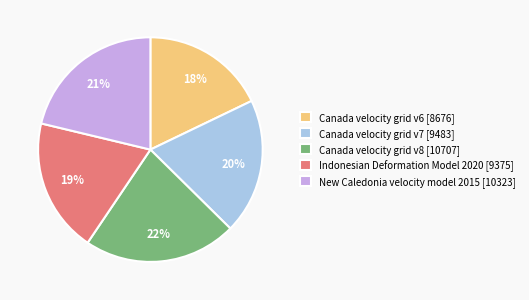

Does Canada velocity grid v8 represent more than half of the total?

No